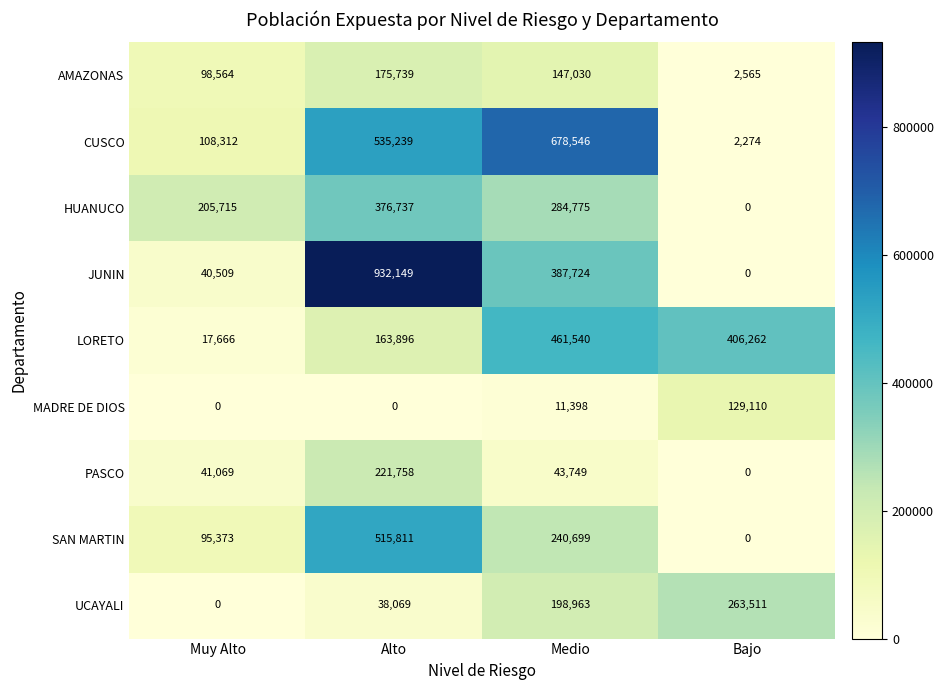

Is the value of LORETO at Bajo greater than the value of HUANUCO at Bajo?

Yes